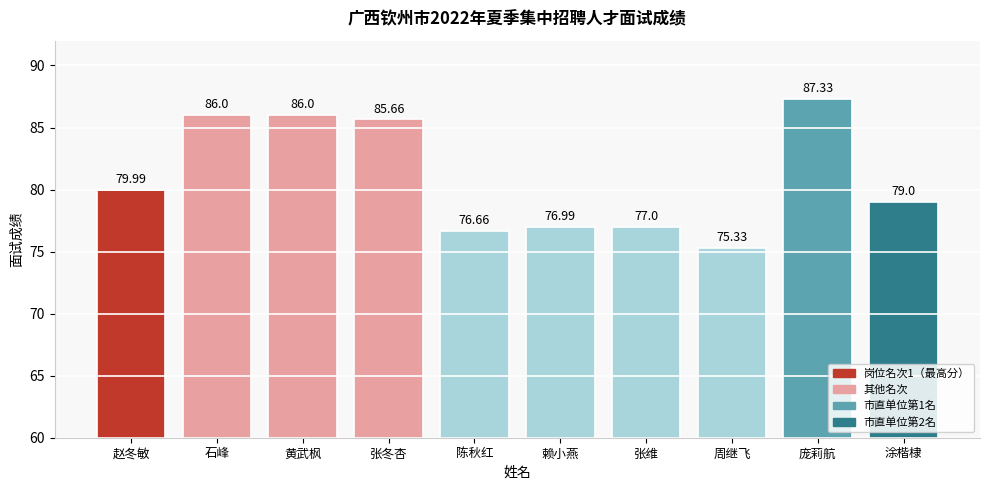

What is the difference between the maximum and minimum values?

12.0